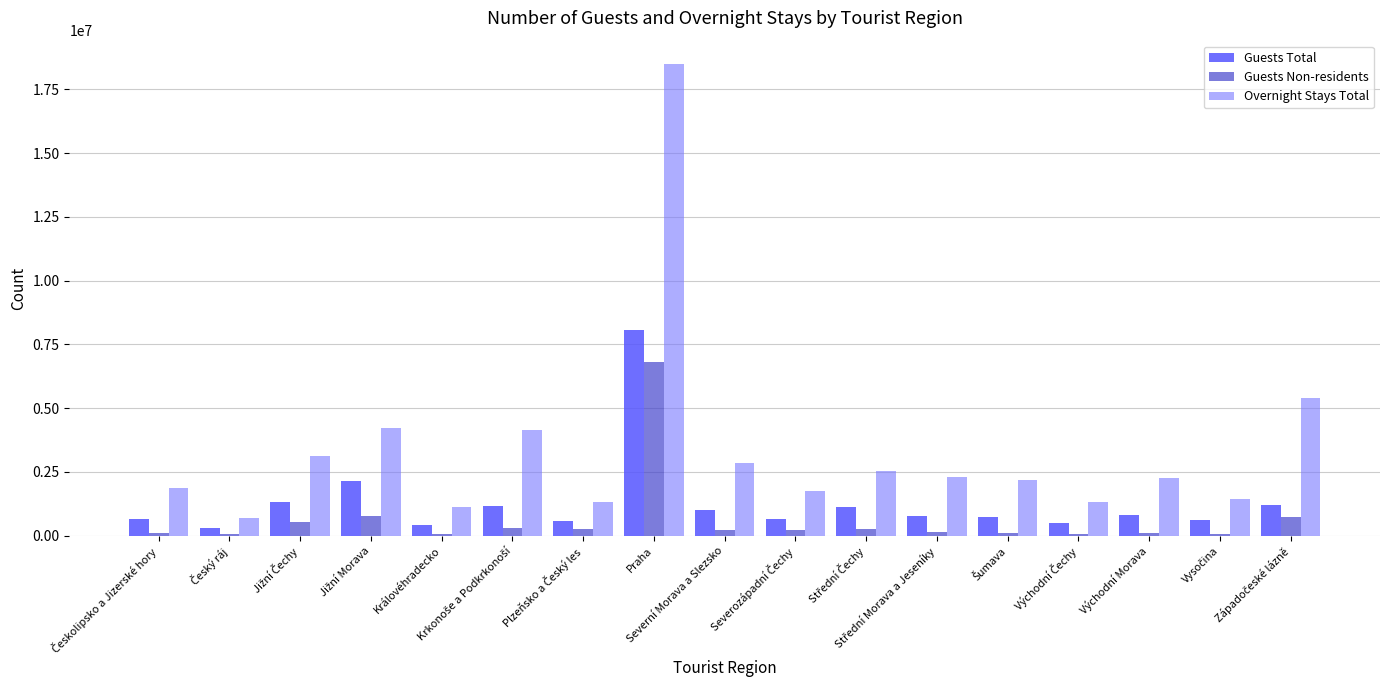

At which label does Guests Non-residents reach its peak?

Praha